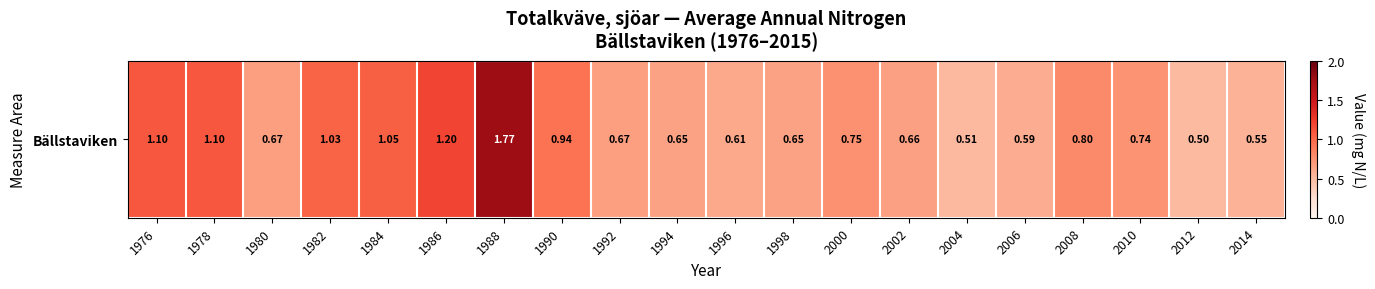

List the labels in order of value, largest first.

1988, 1986, 1976, 1978, 1984, 1982, 1990, 2008, 2000, 2010, 1980, 1992, 2002, 1994, 1998, 1996, 2006, 2014, 2004, 2012